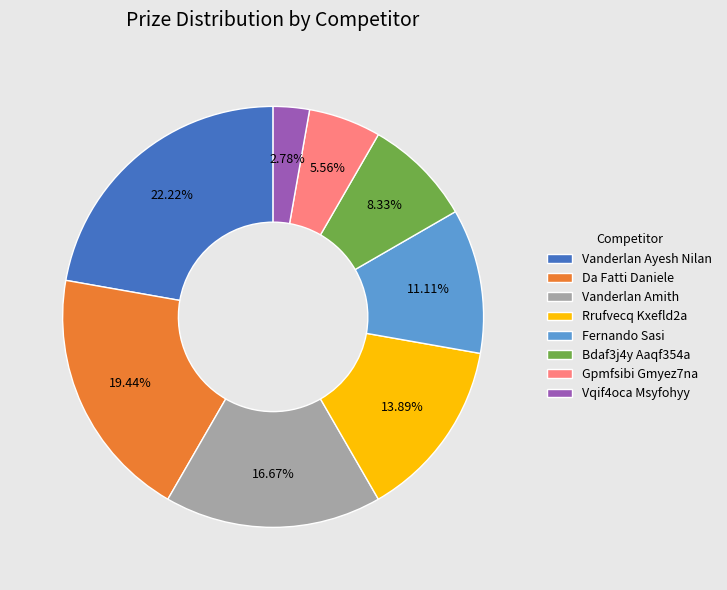

Is Vanderlan Amith the majority of the pie?

No